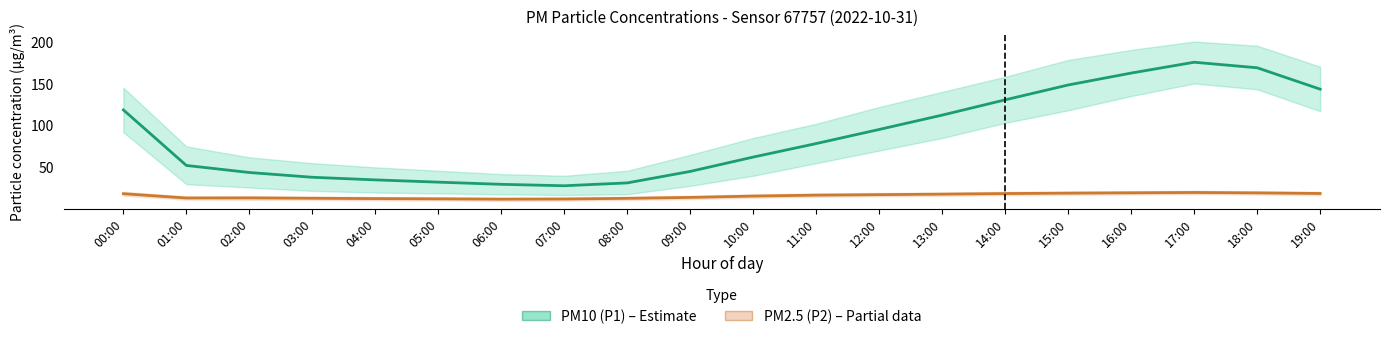

Rank the categories by PM10 (P1) value from lowest to highest.

07:00, 06:00, 08:00, 05:00, 04:00, 03:00, 02:00, 09:00, 01:00, 10:00, 11:00, 12:00, 13:00, 00:00, 14:00, 19:00, 15:00, 16:00, 18:00, 17:00